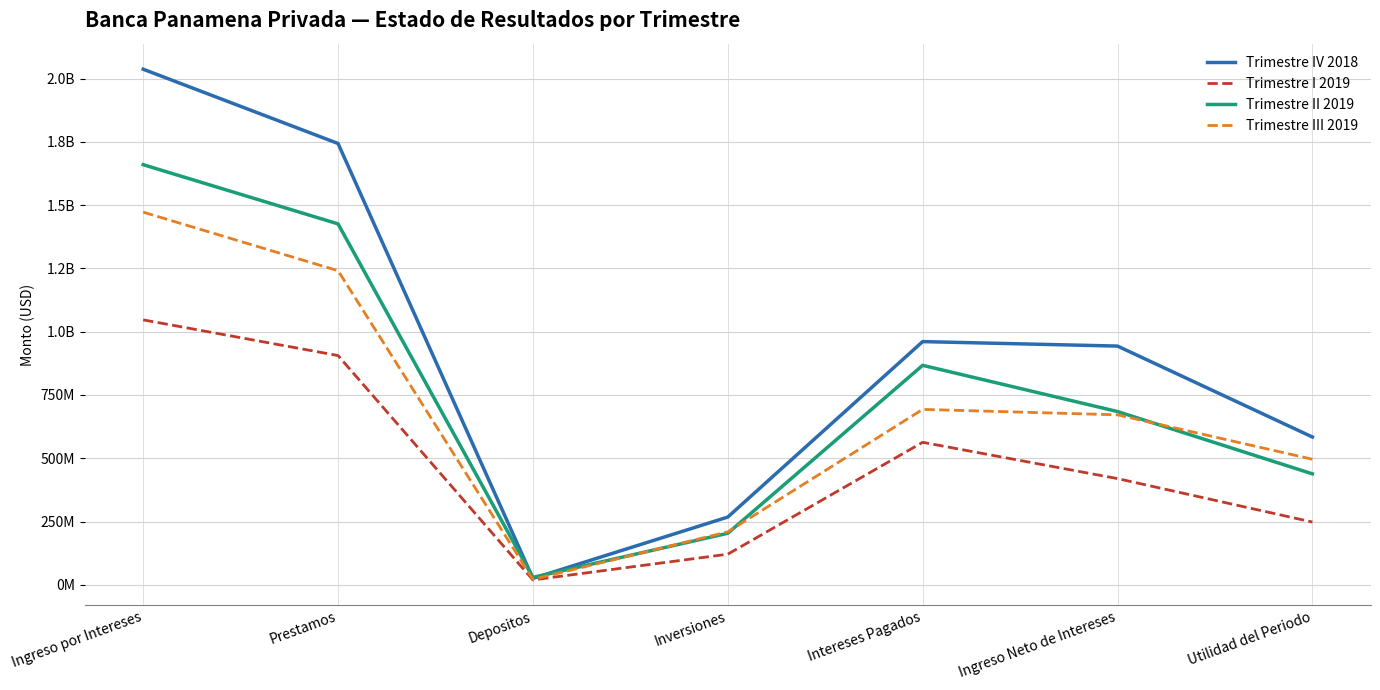

Does the chart display data point markers on the line(s)?

No